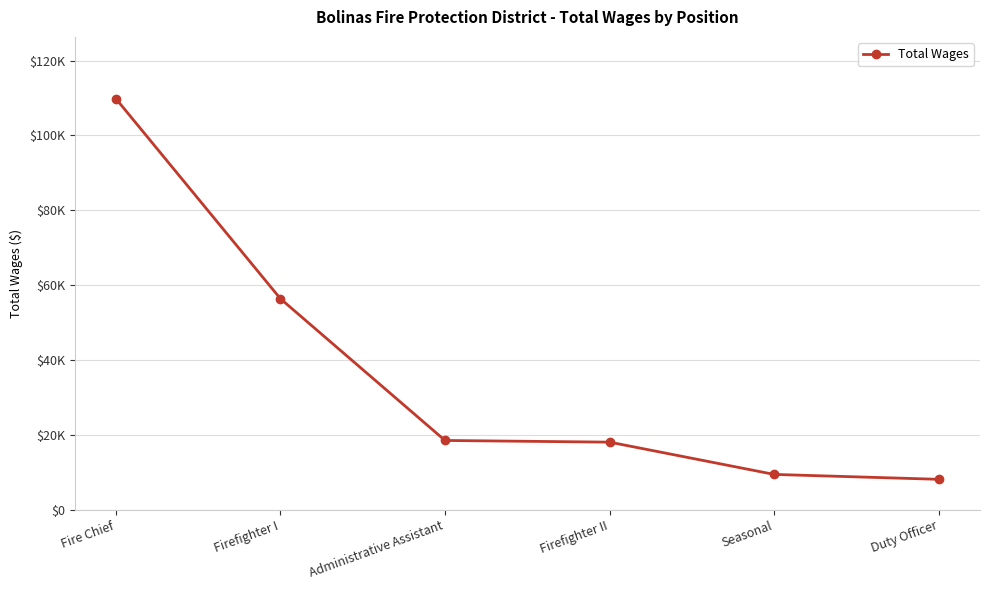

The value at Fire Chief is 188816. True or false?

False